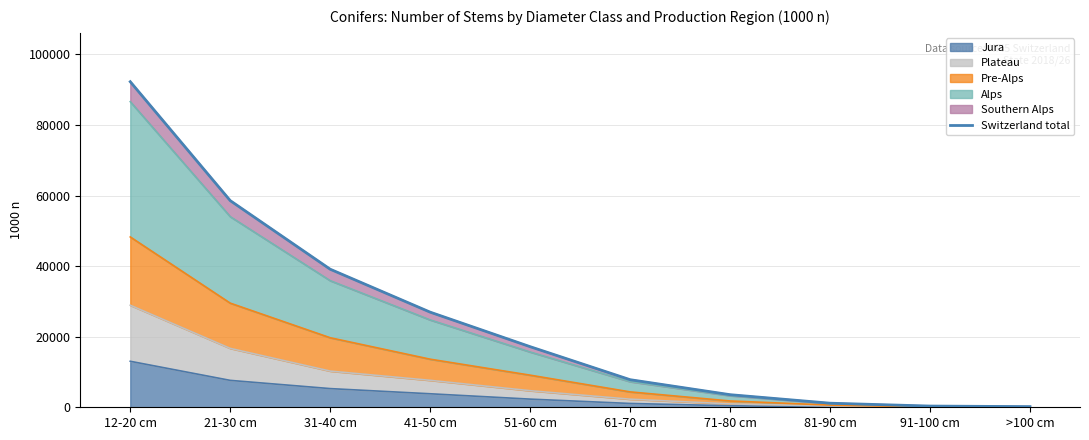

Rank the categories by value from lowest to highest.

>100 cm, 91-100 cm, 81-90 cm, 71-80 cm, 61-70 cm, 51-60 cm, 41-50 cm, 31-40 cm, 21-30 cm, 12-20 cm